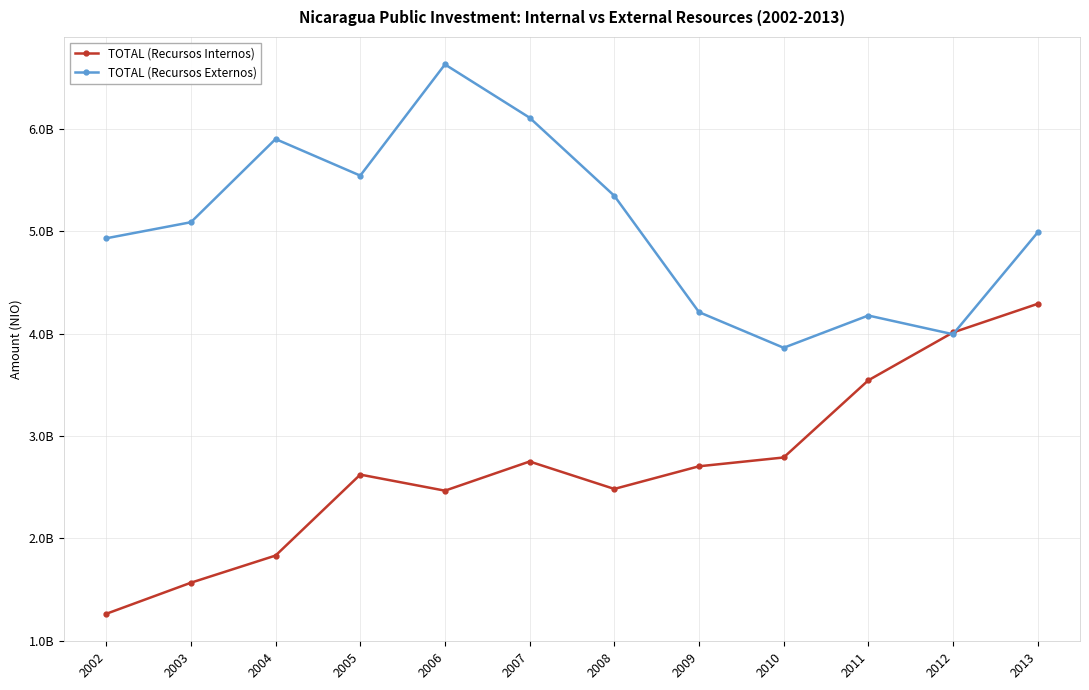

True or false: TOTAL (Recursos Internos) has a value of 2466282514.0 at 2006.

True